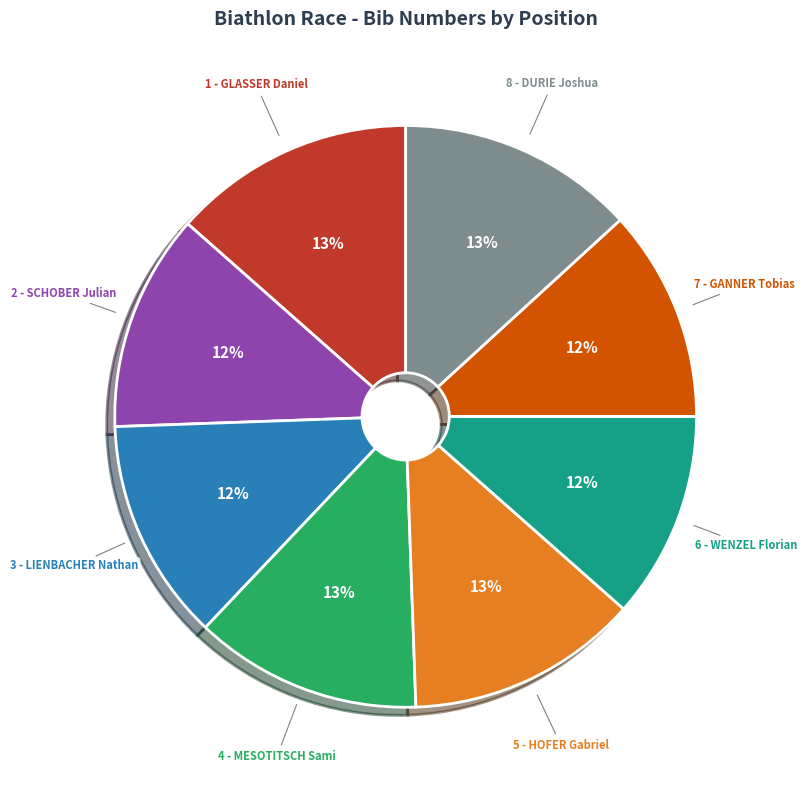

What is the ratio of the value at 8 - DURIE Joshua to the value at 7 - GANNER Tobias?

1.1